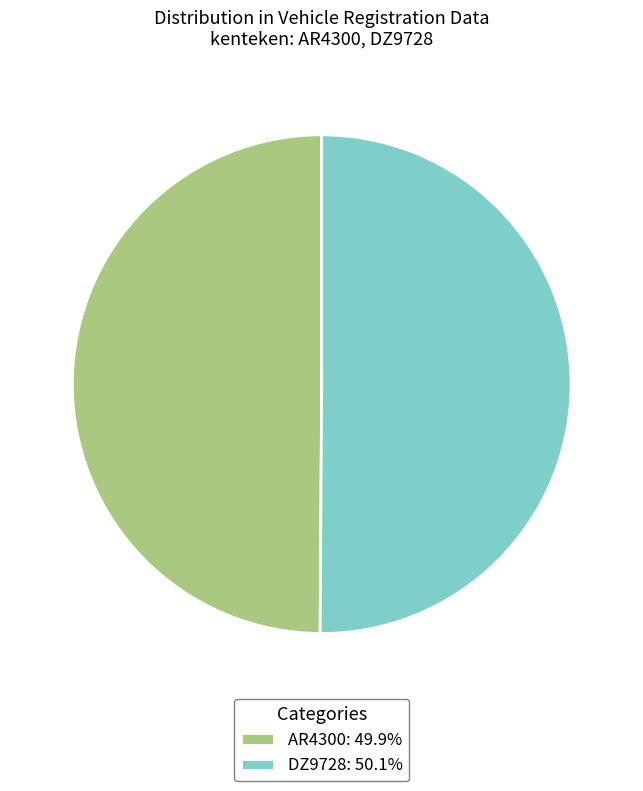

What is the ratio of the value at DZ9728: 50.1% to the value at AR4300: 49.9%?

1.0